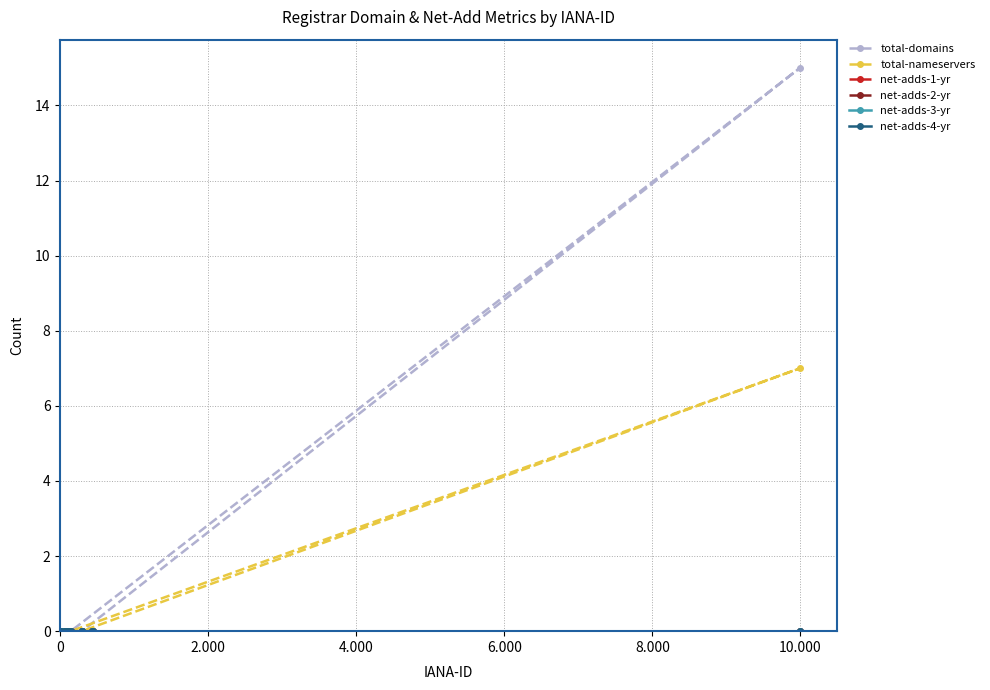

How many lines are shown in the chart?

6